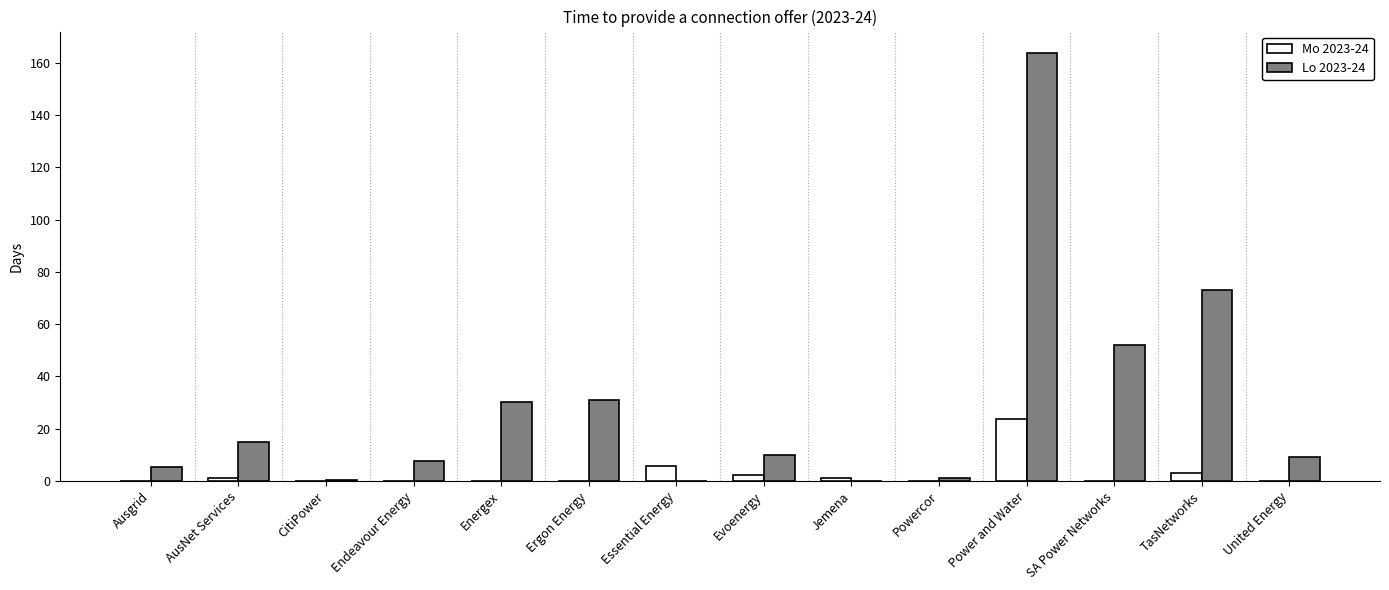

How many groups of bars are there?

14